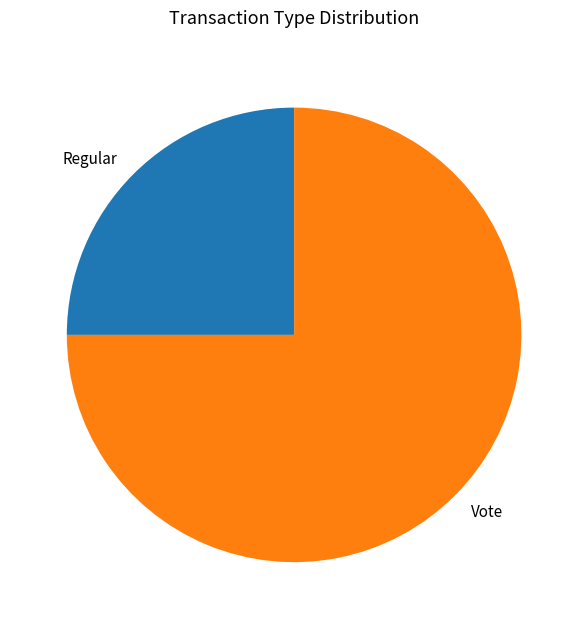

What is the largest slice in the pie chart?

Vote